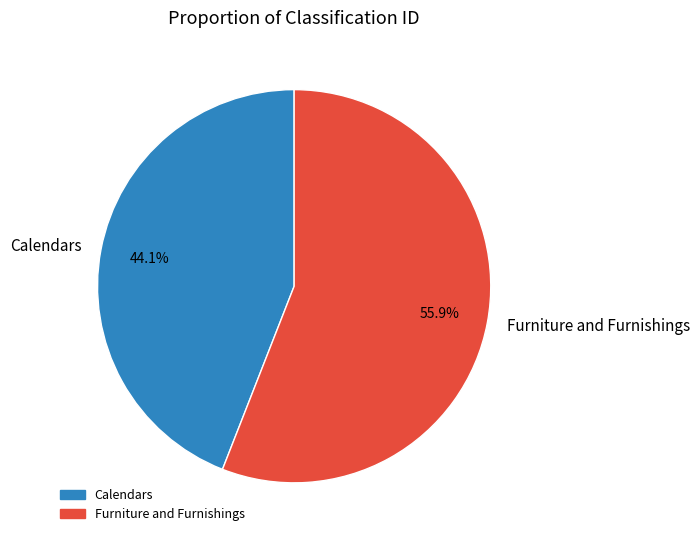

Is it true that Calendars is 44% of the pie?

True